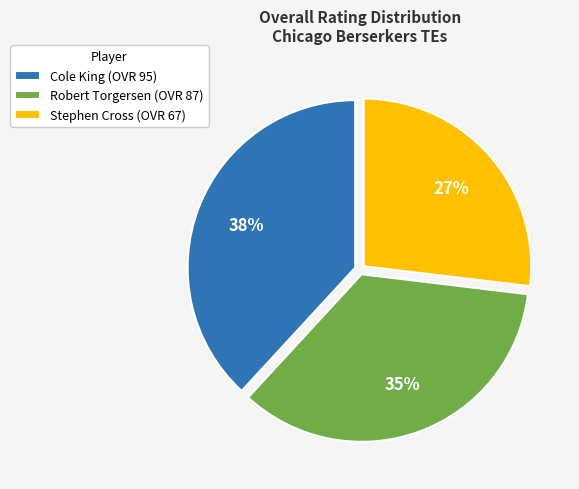

Do Robert Torgersen (OVR 87) and Cole King (OVR 95) together represent more than half of the pie?

Yes